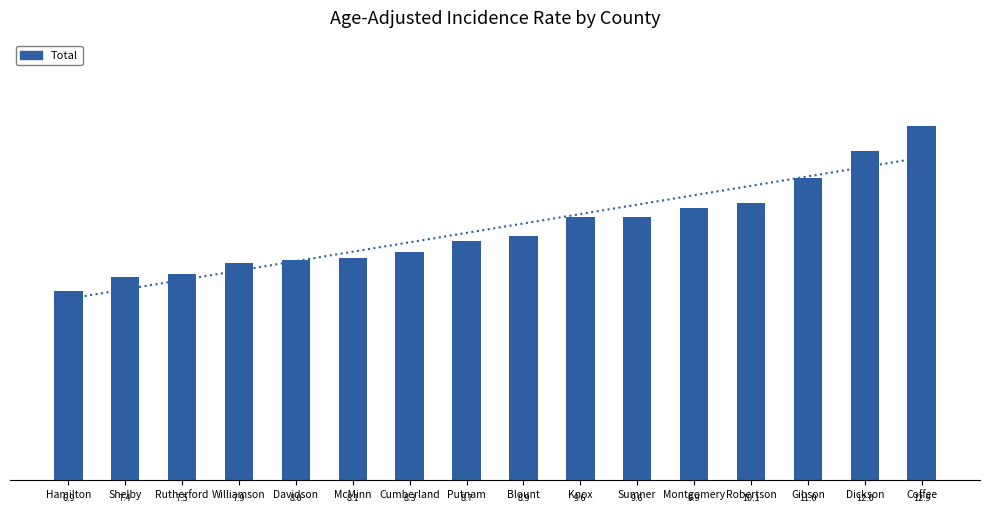

How many values exceed 8?

11